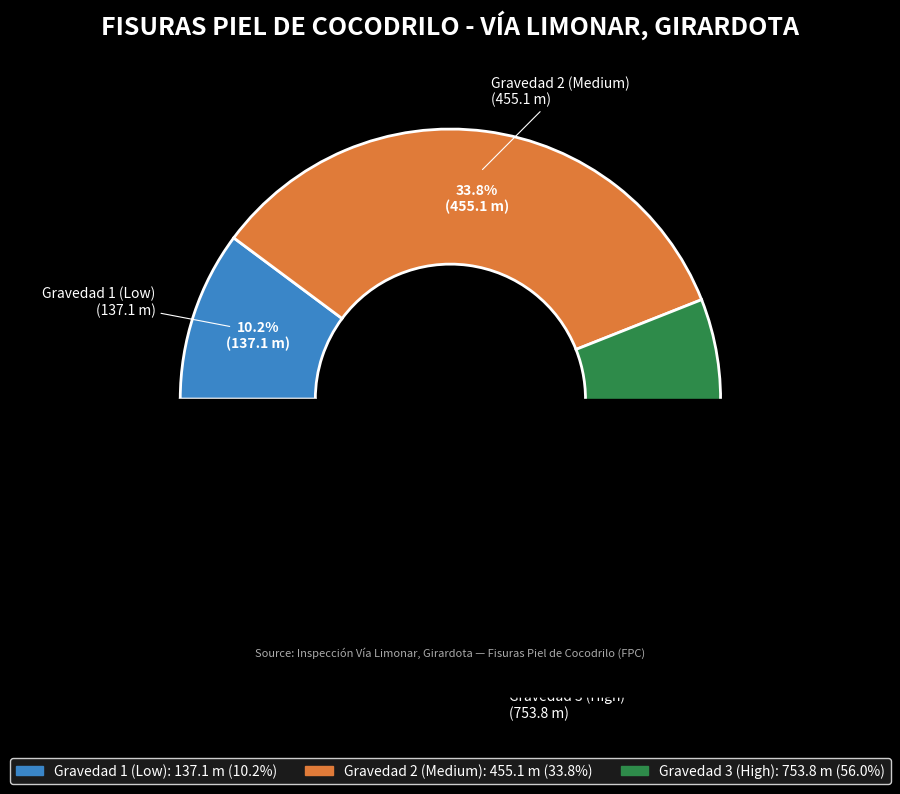

Does any single category account for the majority?

Yes